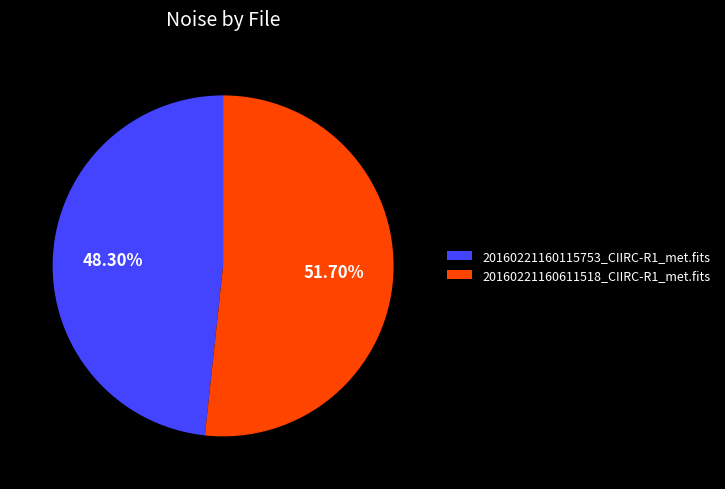

What is the total percentage of 20160221160611518_CIIRC-R1_met.fits and 20160221160115753_CIIRC-R1_met.fits?

100.0%